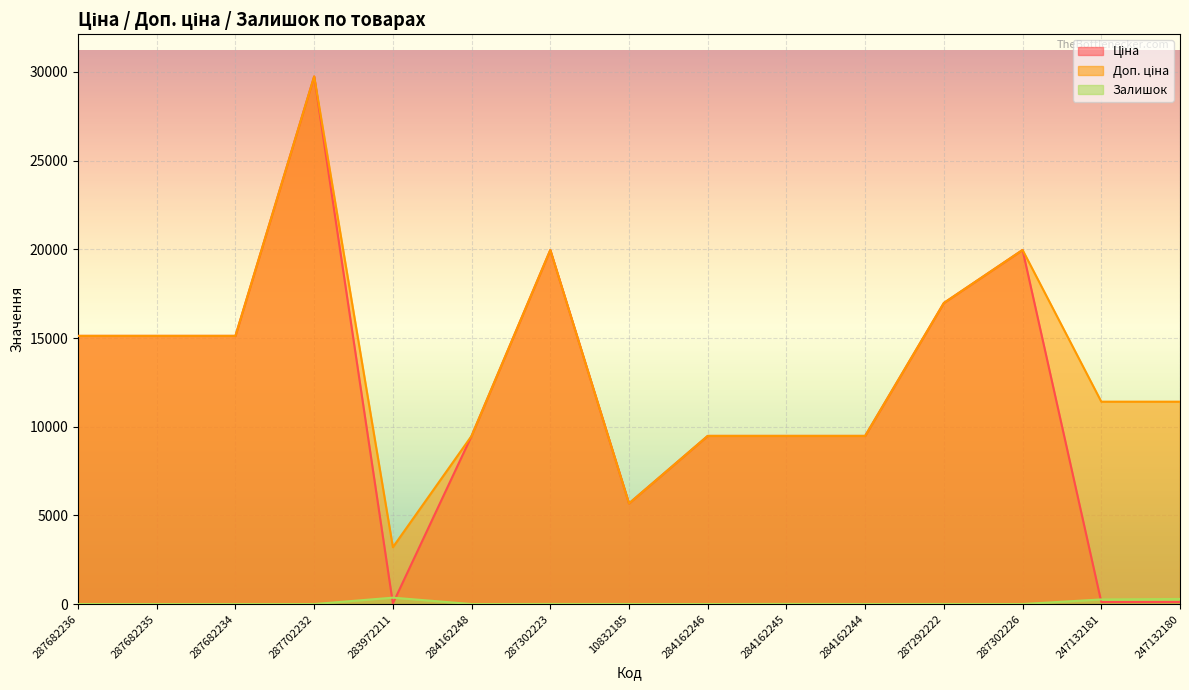

What position from the right is 287292222?

4